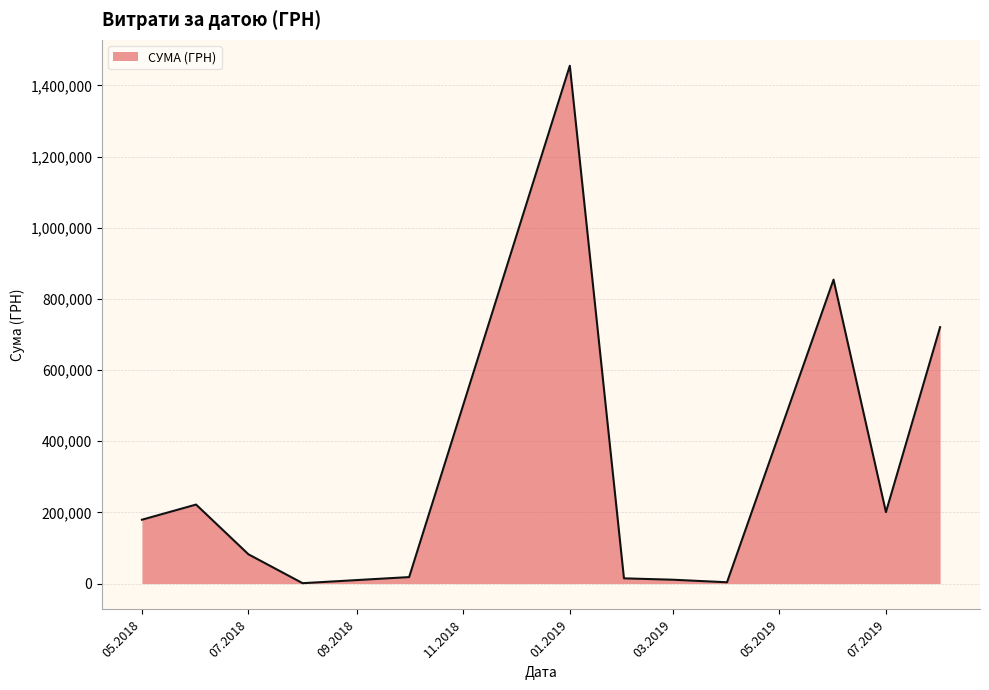

What is the sum of all values?

3762947.9